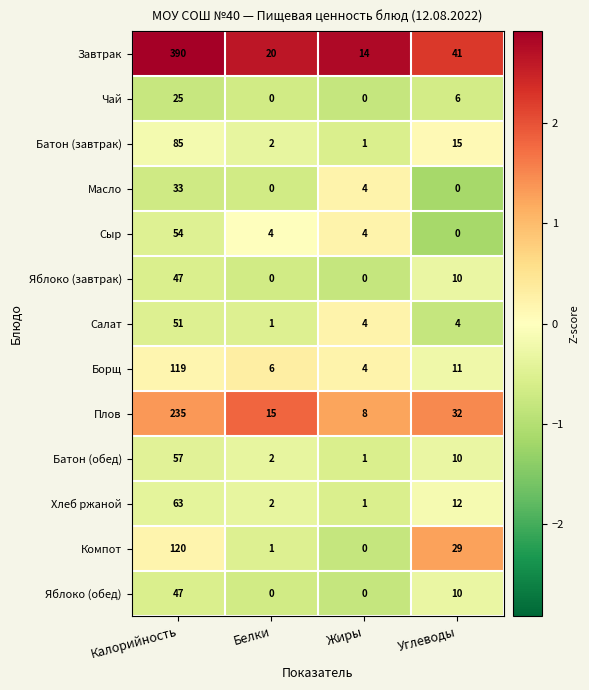

Rank the categories by Плов value from highest to lowest.

Калорийность, Углеводы, Белки, Жиры